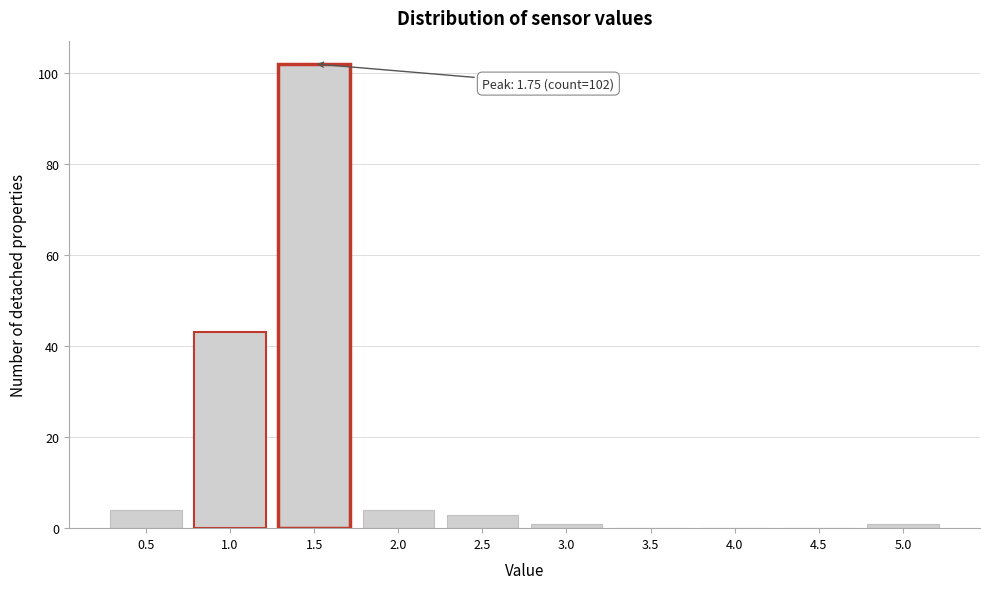

Reading left to right, extract all data points from this chart.

0.5=4	1.0=43	1.5=102	2.0=4	2.5=3	3.0=1	3.5=0	4.0=0	4.5=0	5.0=1